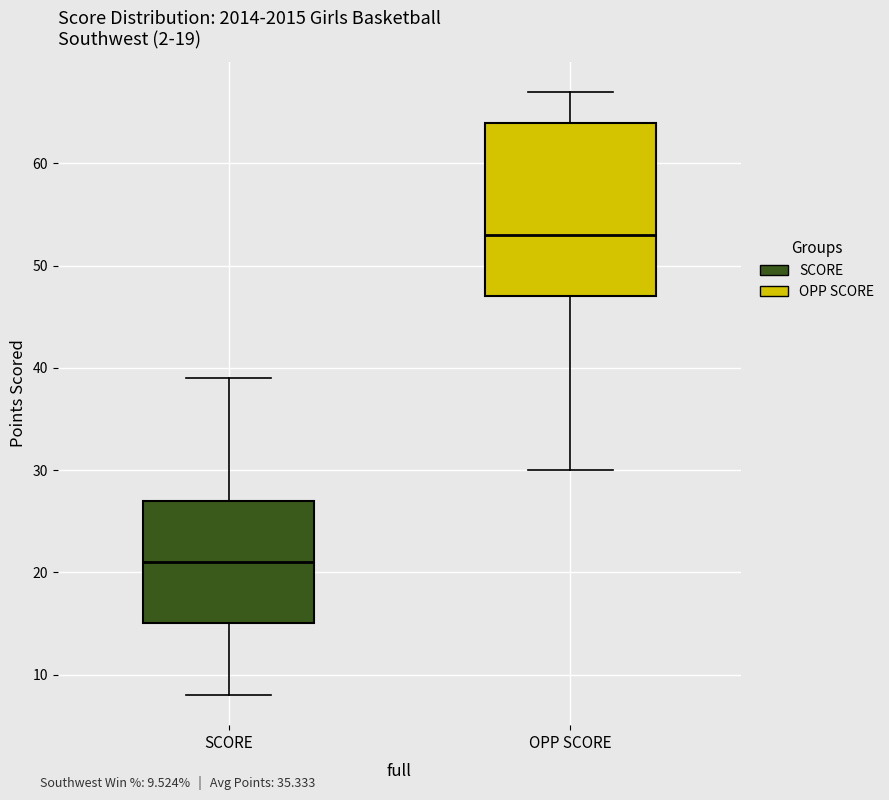

Comparing the boxes themselves (not the whiskers), which one is the tallest?

OPP SCORE